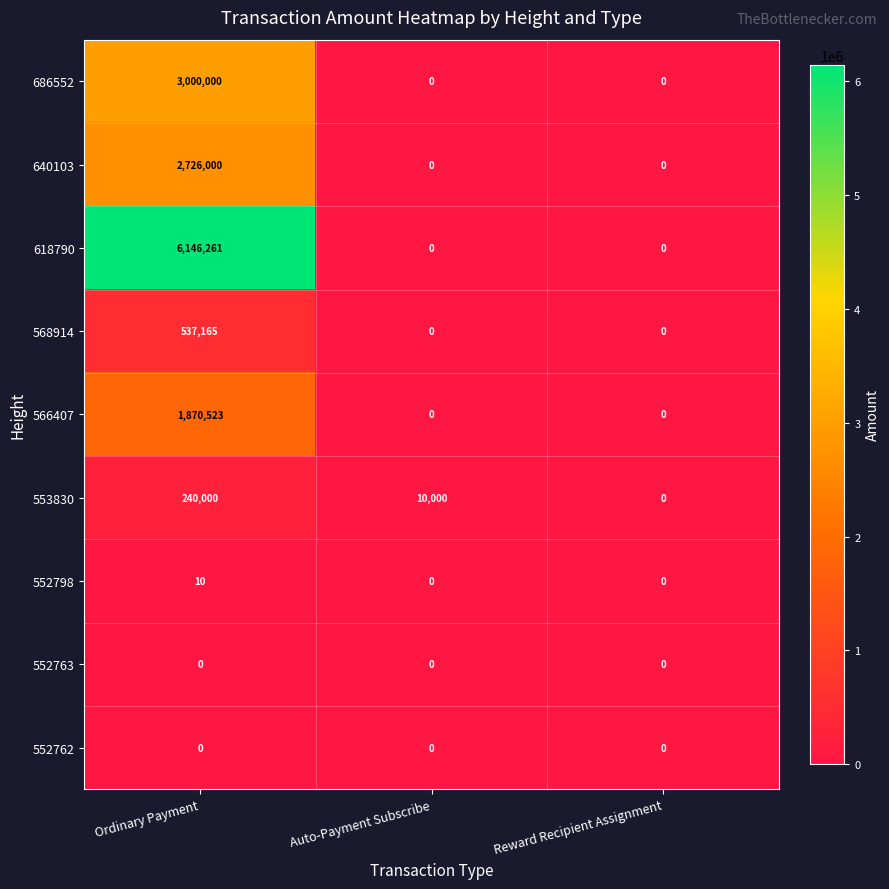

Between Ordinary Payment and Auto-Payment Subscribe, which series saw the biggest shift?

618790